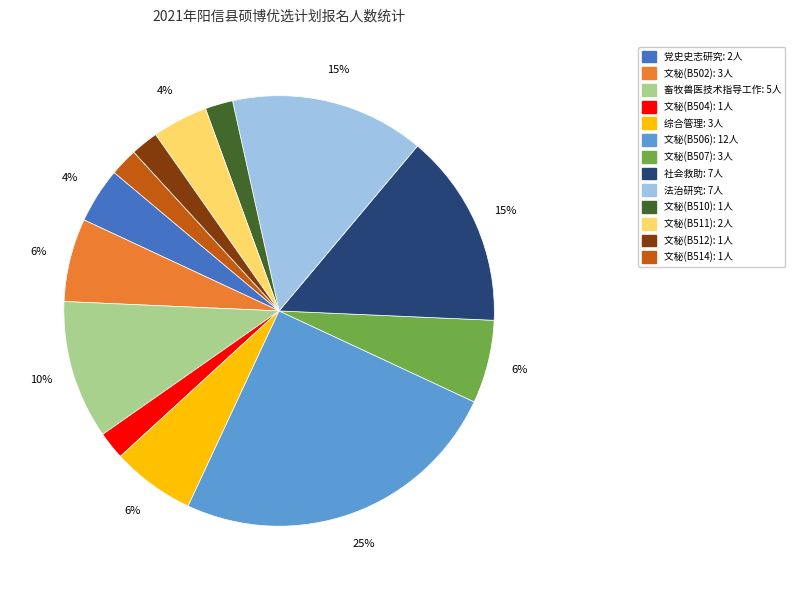

Is there any slice that represents more than half of the pie?

No